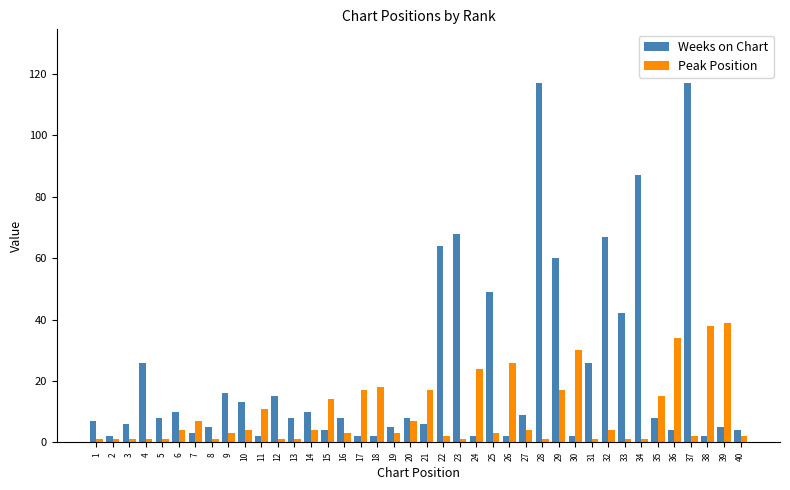

True or false: Weeks on Chart has a value of 7 at 1.

True